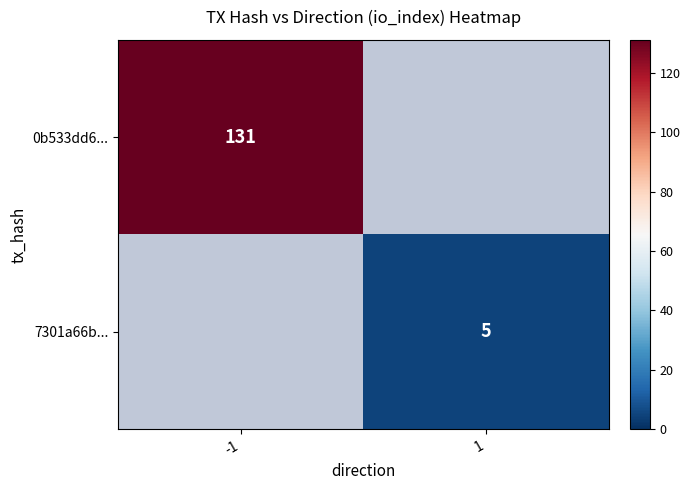

What is the smallest value displayed?

5.0